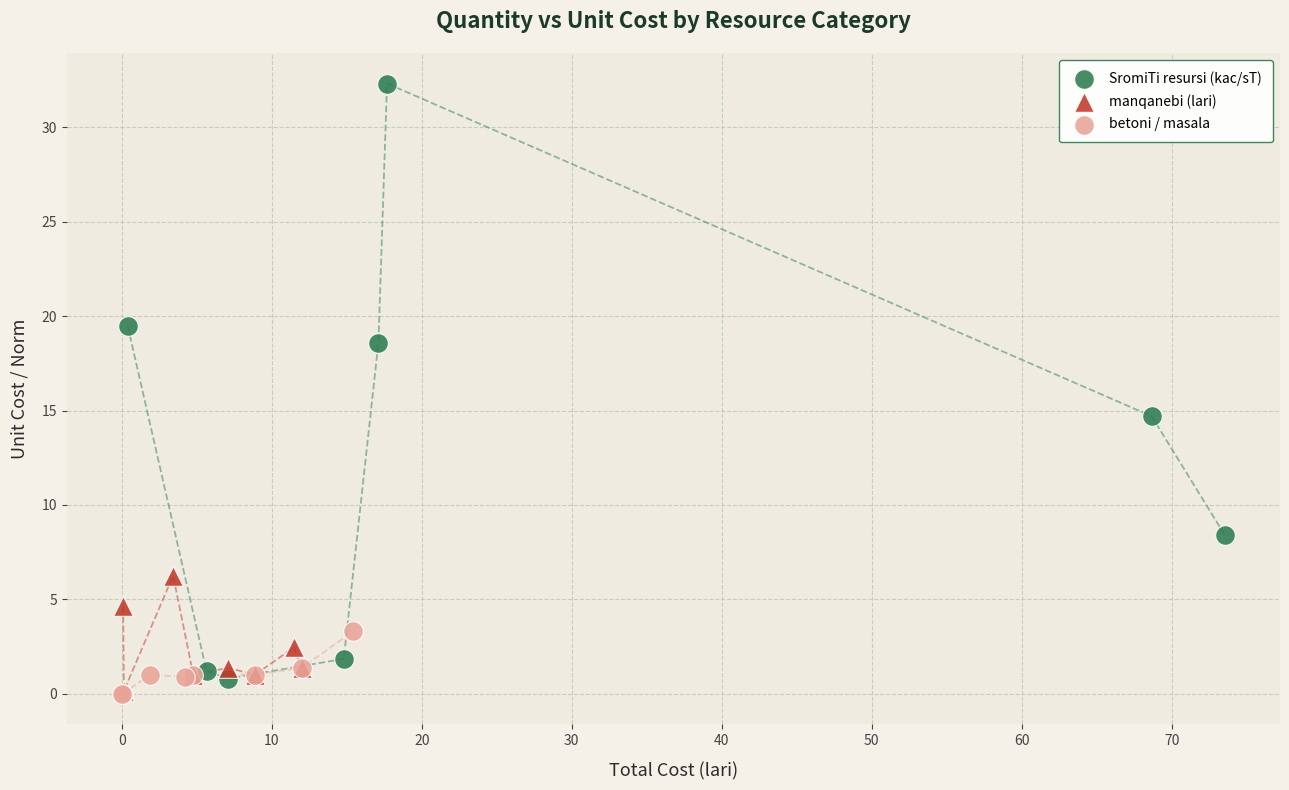

Which series contains the highest Y value?

SromiTi resursi (kac/sT)